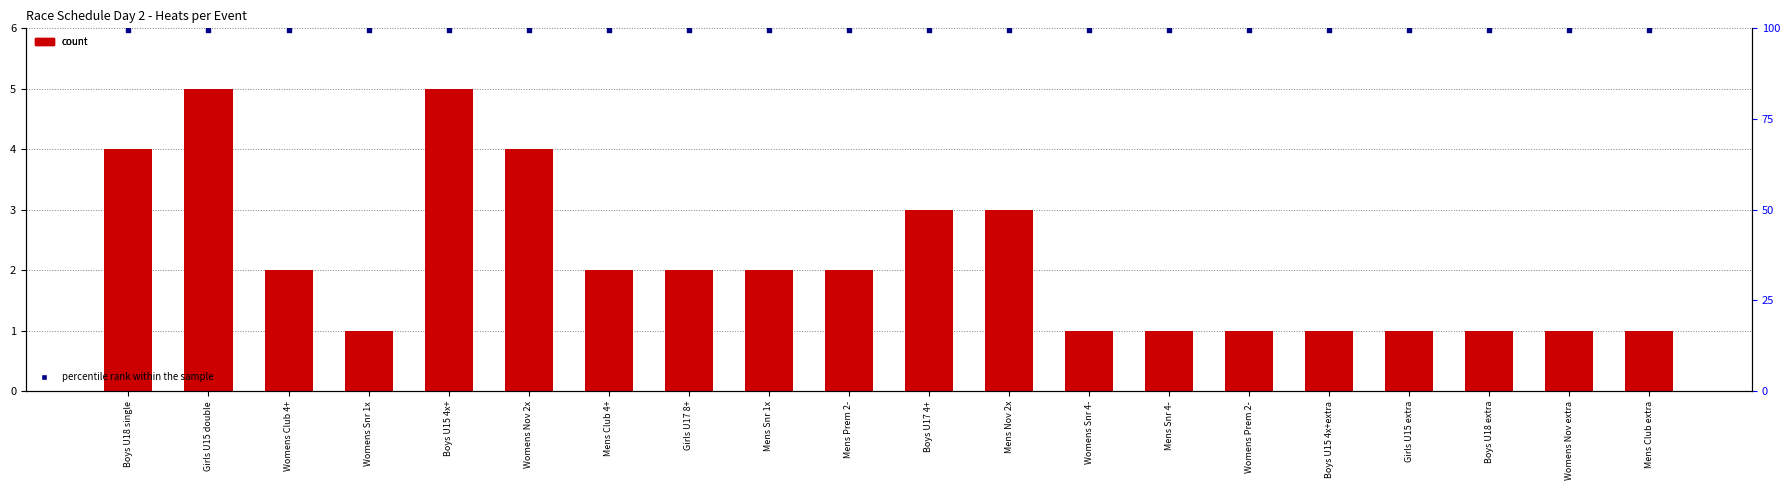

What is the total value across all series at Womens Club 4+?

101.5